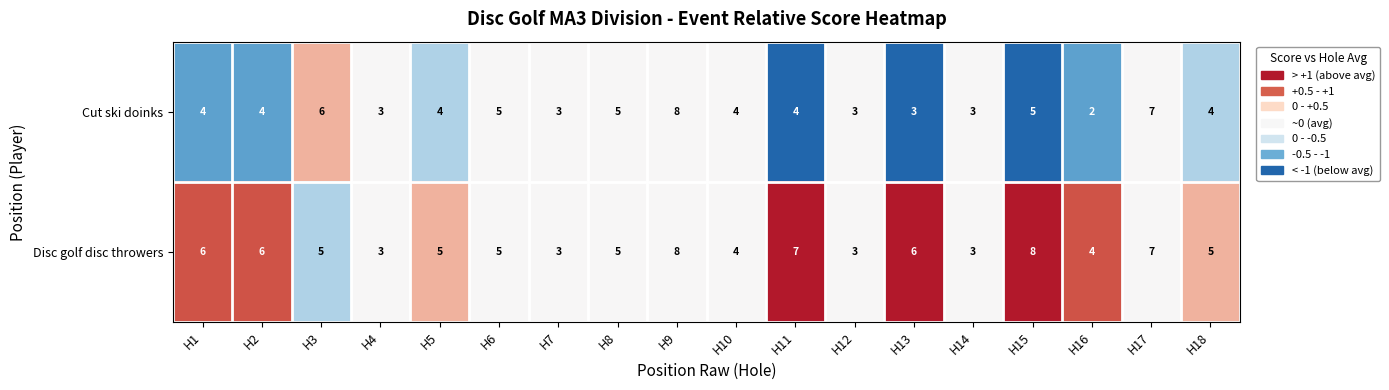

Between H14 and H18, which series saw the biggest shift?

Disc golf disc throwers